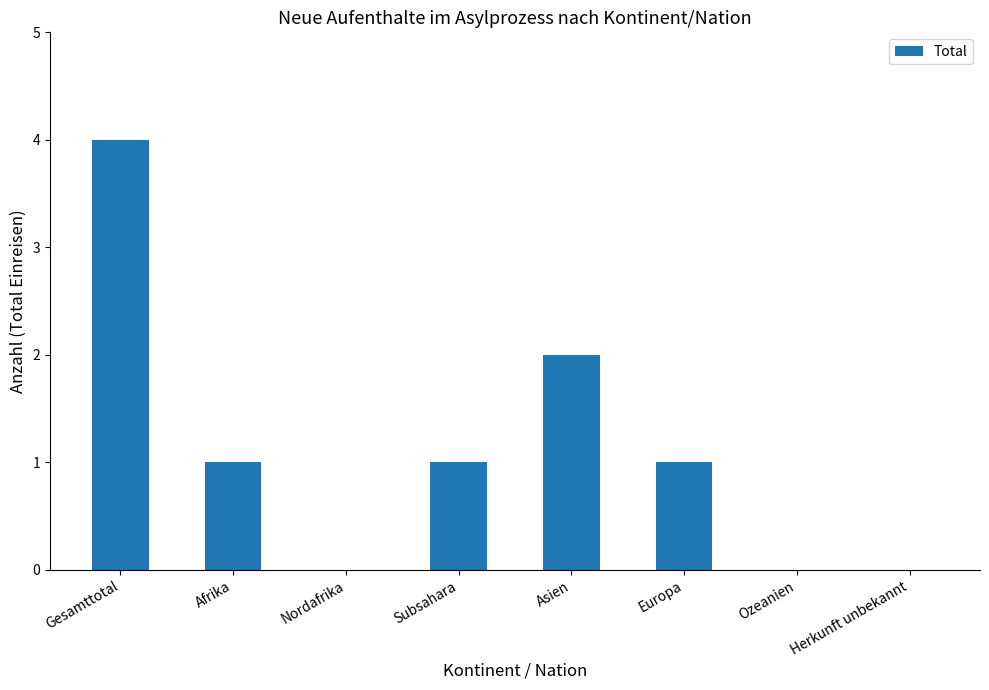

What is the greatest value displayed?

4